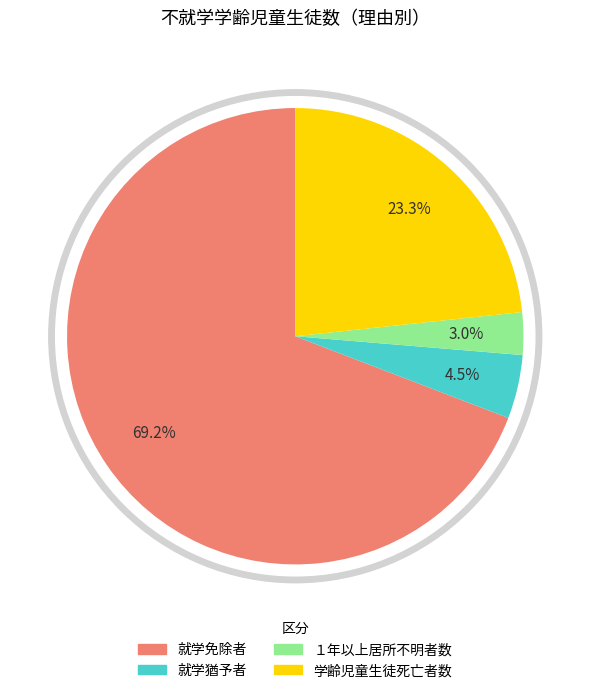

What is the change in value from 就学免除者 to 就学猶予者?

-86